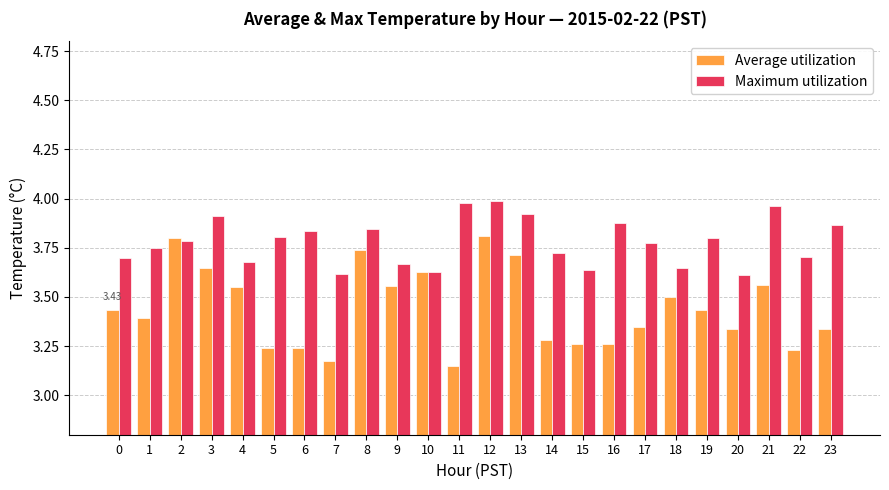

Which series has the largest range (max minus min)?

Average utilization